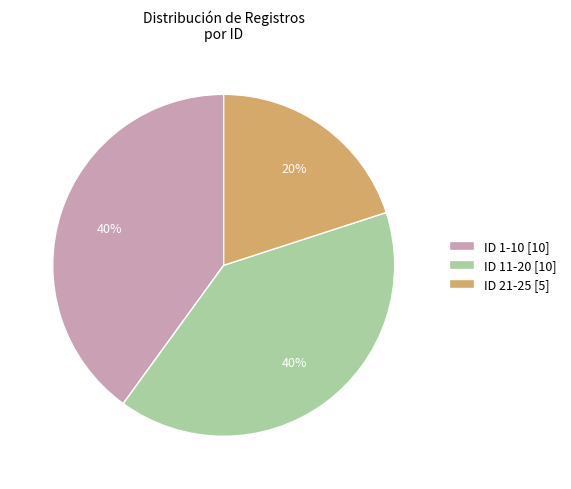

To the nearest percent, what is the combined percentage of ID 21-25 [5] and ID 1-10 [10]?

60%